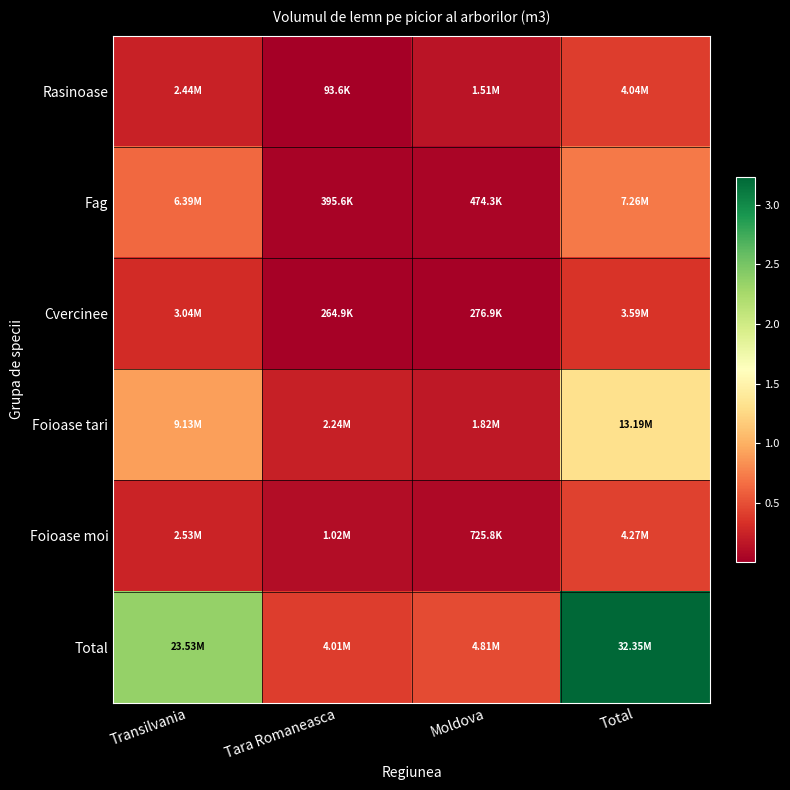

Reading right to left, extract all data points from this chart.

Rasinoase: Total=4039353.1	Moldova=1508511.1	Tara Romaneasca=93570.6	Transilvania=2437271.3
Fag: Total=7258613.2	Moldova=474325.0	Tara Romaneasca=395640.8	Transilvania=6388647.5
Cvercinee: Total=3585807.9	Moldova=276885.7	Tara Romaneasca=264933.5	Transilvania=3043988.6
Foioase tari: Total=13189826.0	Moldova=1824136.4	Tara Romaneasca=2240645.4	Transilvania=9125044.2
Foioase moi: Total=4274105.1	Moldova=725785.7	Tara Romaneasca=1015985.4	Transilvania=2532334.1
Total: Total=32347705.3	Moldova=4809643.9	Tara Romaneasca=4010775.7	Transilvania=23527285.7